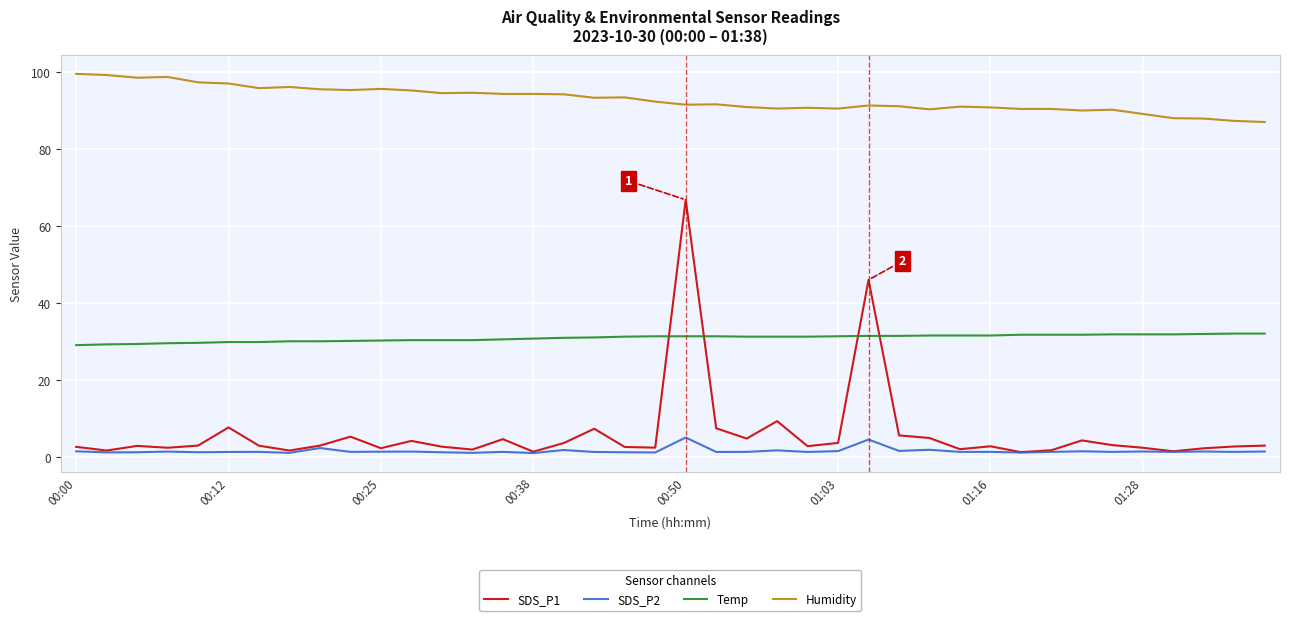

At how many categories does at least one series exceed 62?

40